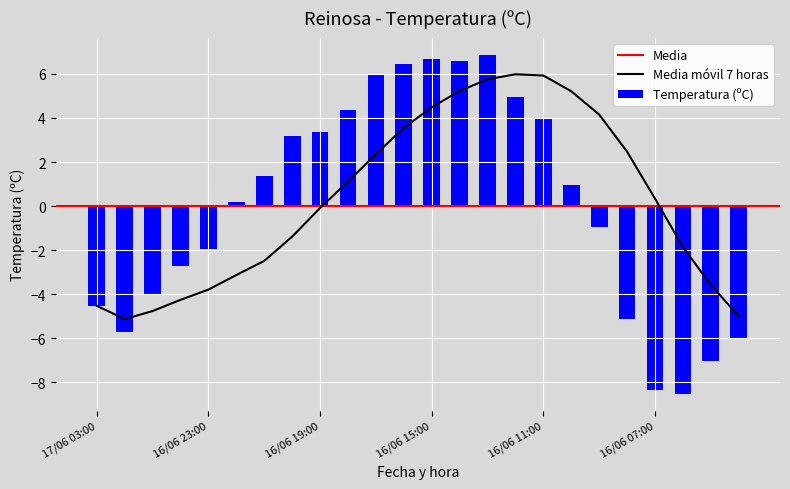

What is the label of the 14th bar from the right?

16/06 17:00